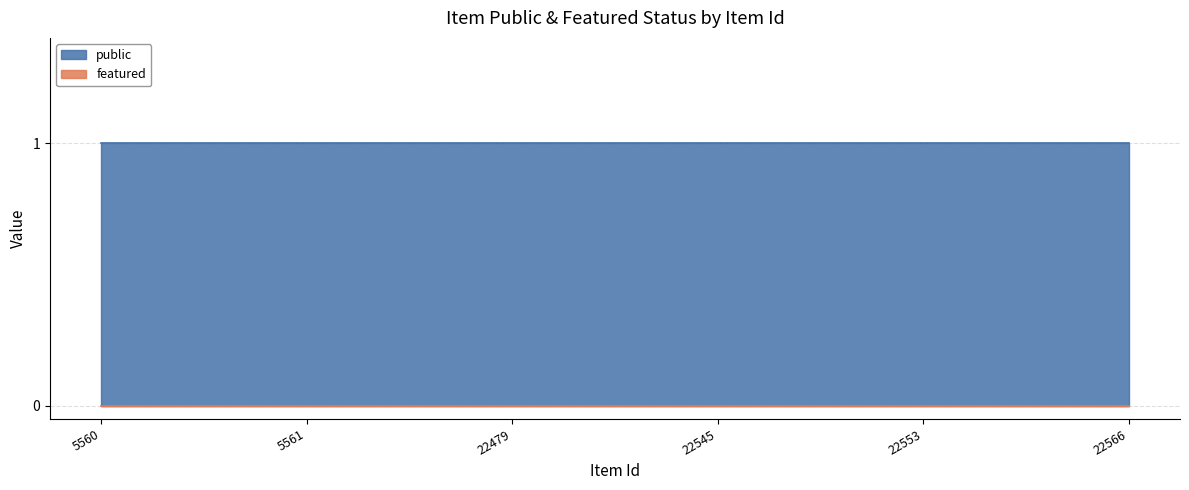

Reading left to right, list all the values displayed in this chart.

public: 1	1	1	1	1	1
featured: 0	0	0	0	0	0